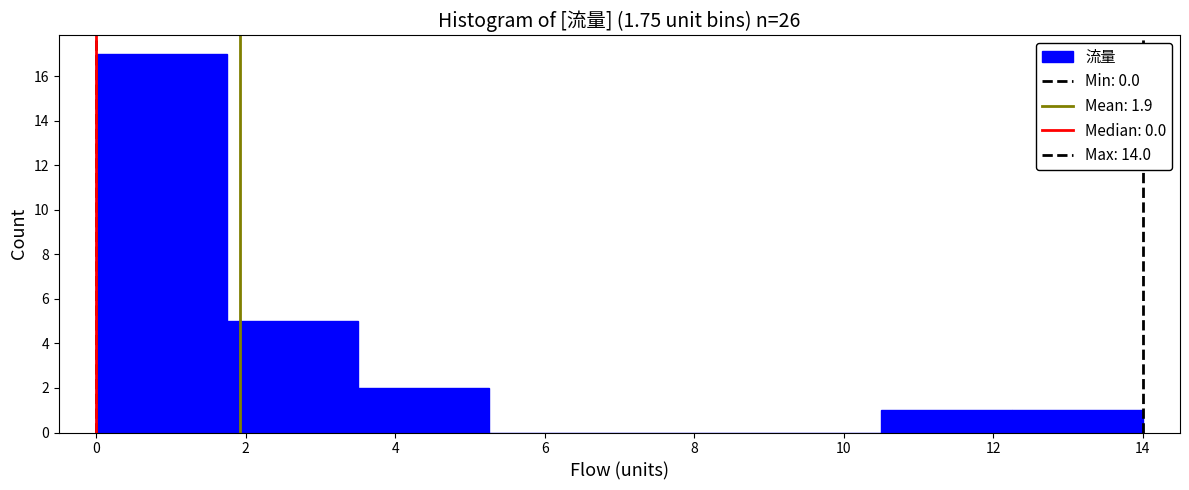

Reading left to right, list every bar in this chart as the range it spans on the x-axis followed by its height. Neither the bar edges nor the heights are printed on the chart, so give them approximately, as read against the axes.

0.00 to 1.75: 17
1.75 to 3.50: 5
3.50 to 5.25: 2
5.25 to 7.00: 0
7.00 to 8.75: 0
8.75 to 10.50: 0
10.50 to 12.25: 1
12.25 to 14.00: 1